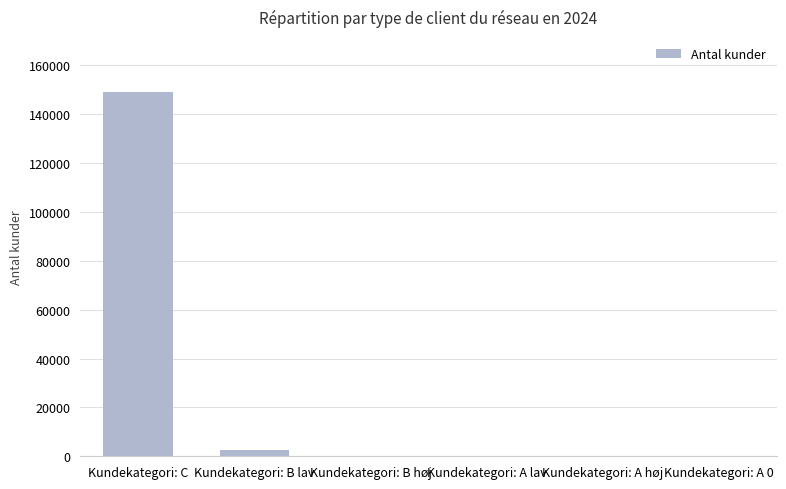

Which category has the highest value across all series?

Kundekategori: C